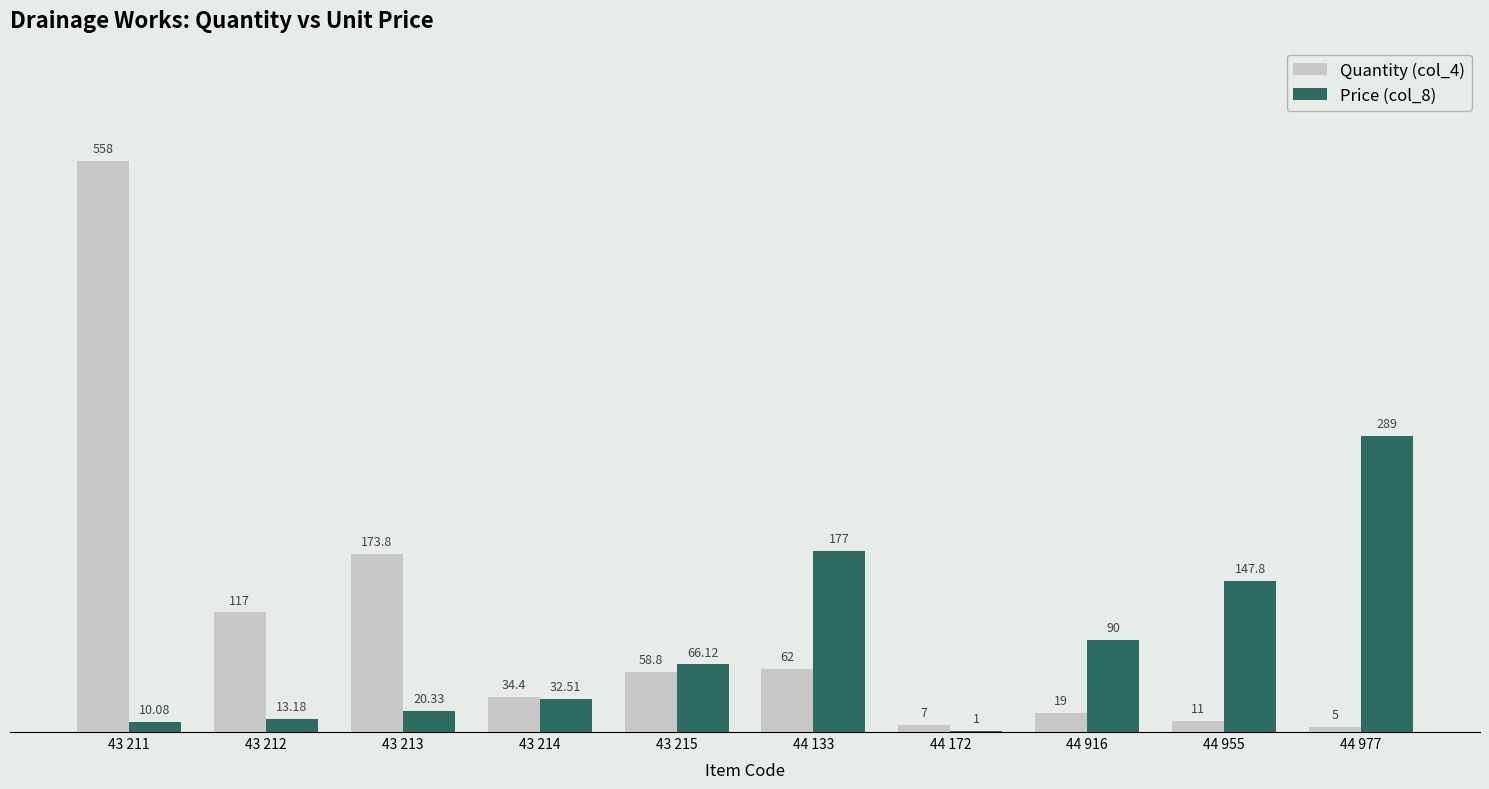

Which series has the largest total across all categories?

Quantity (col_4)